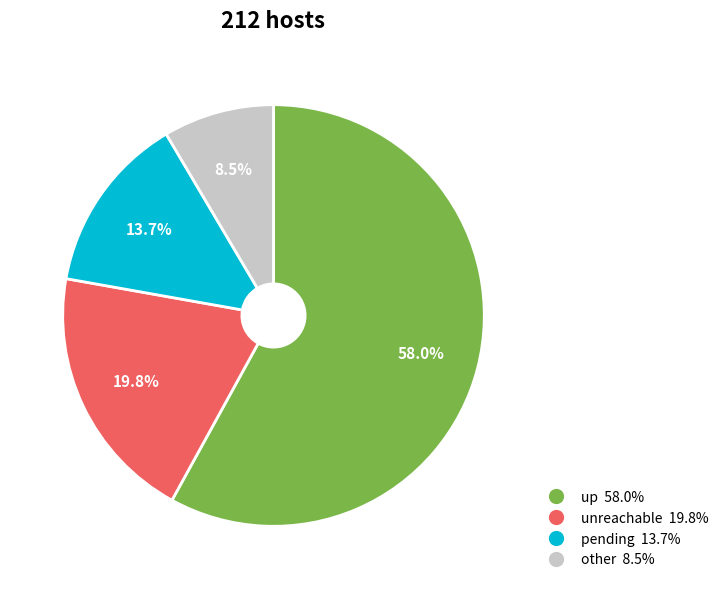

Is there a majority slice in this chart?

Yes